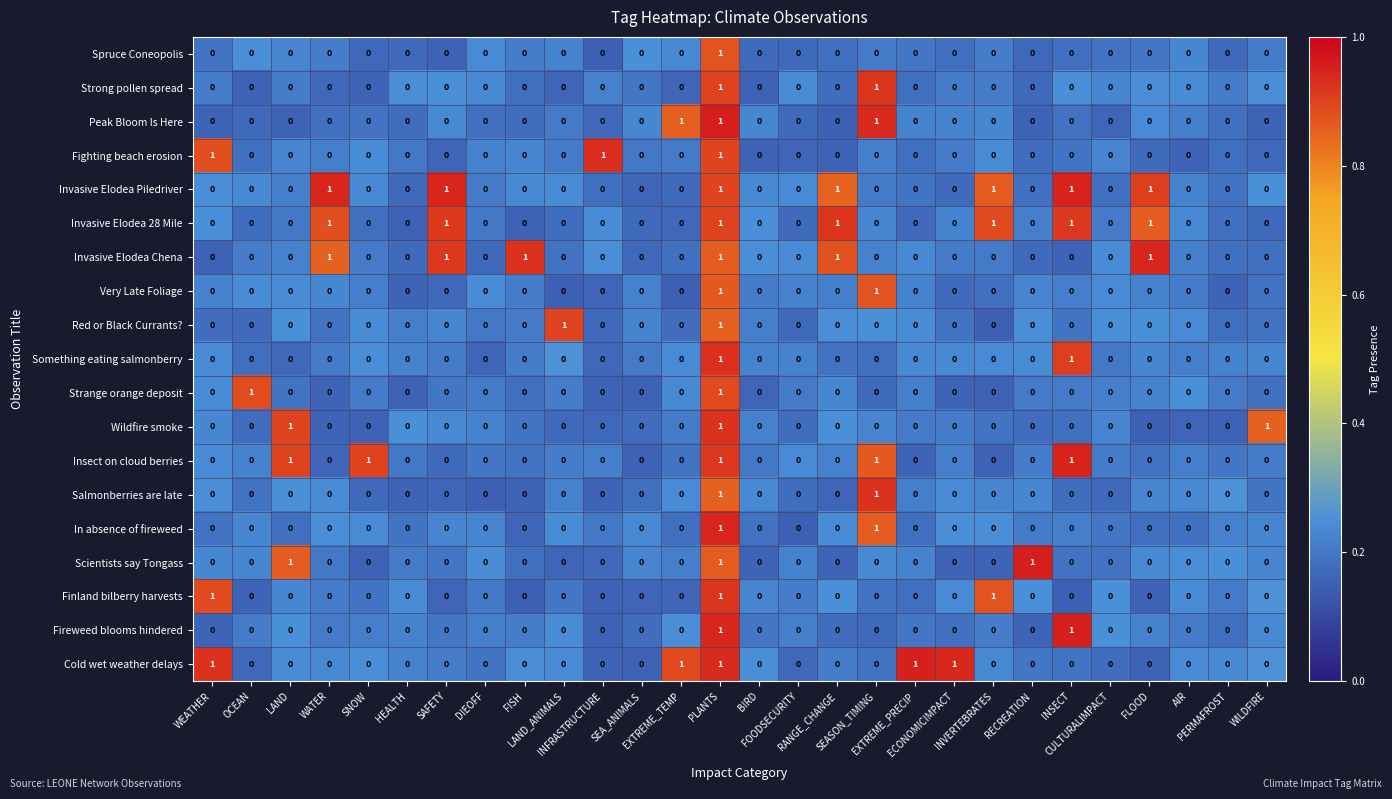

Count the Finland bilberry harvests values in the range 0 to 1.

28